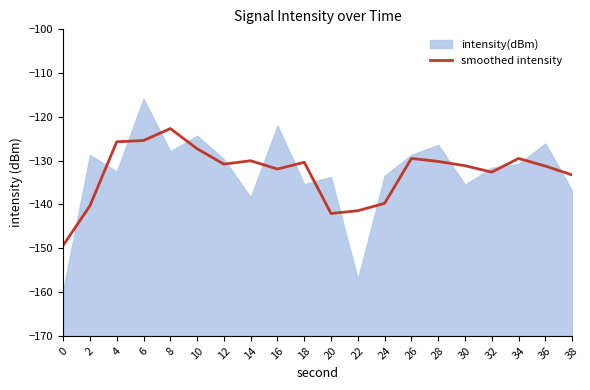

Between 4 and 32, which is larger?

4